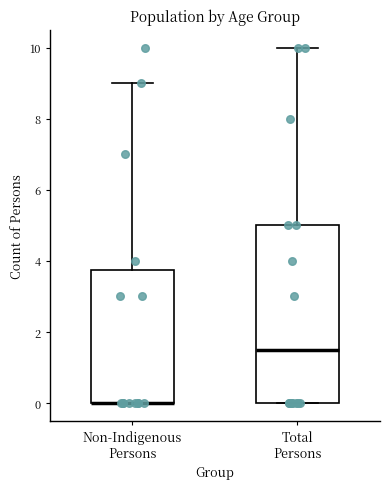

Reading left to right, read every box against the y-axis: the position of its median line, the range the box covers, and the ends of its whiskers. The values are not printed on the chart, so give them approximately, as read against the axis.

Non-Indigenous Persons: median 0.0 (drawn on the box's lower edge), box 0.0 to 3.8, whiskers 0.0 to 9.0
Total Persons: median 1.6, box 0.0 to 5.0, whiskers 0.0 to 10.0